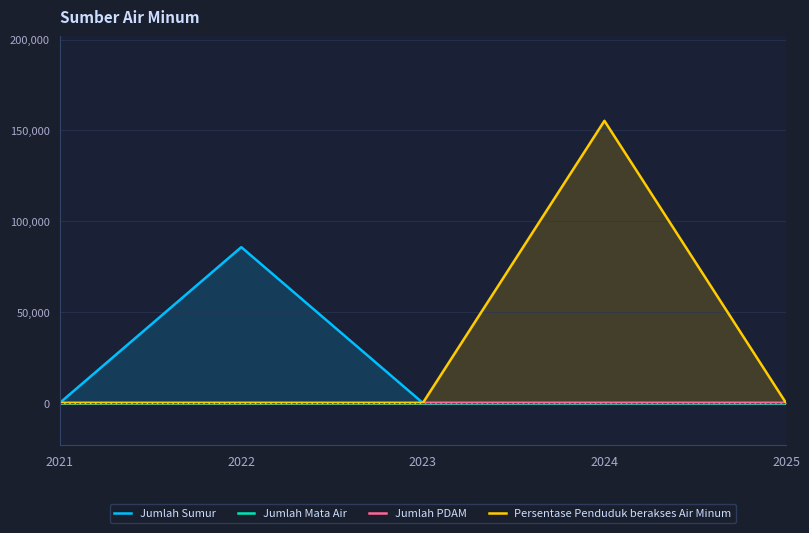

True or false: Jumlah Sumur has more than 0 points higher than both neighbors.

True